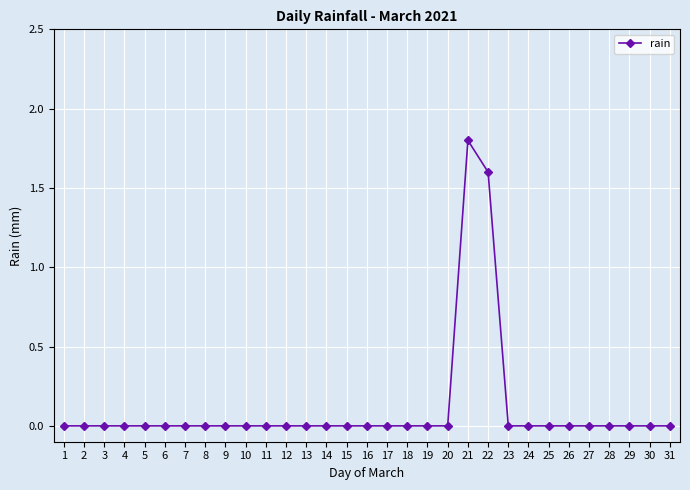

True or false: there are more than 0 points higher than both neighbors.

True